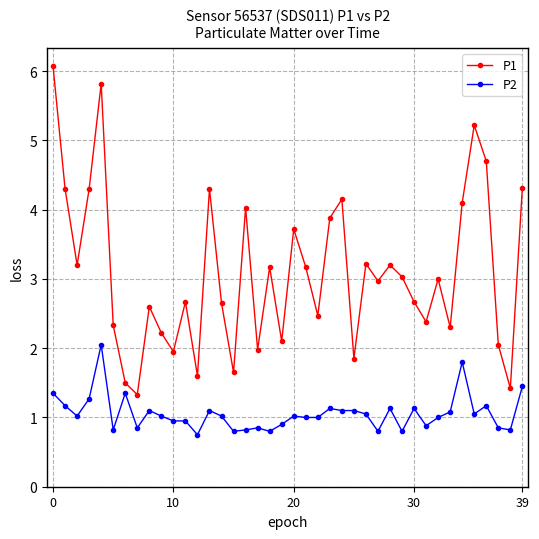

At how many categories does at least one series exceed 1?

40